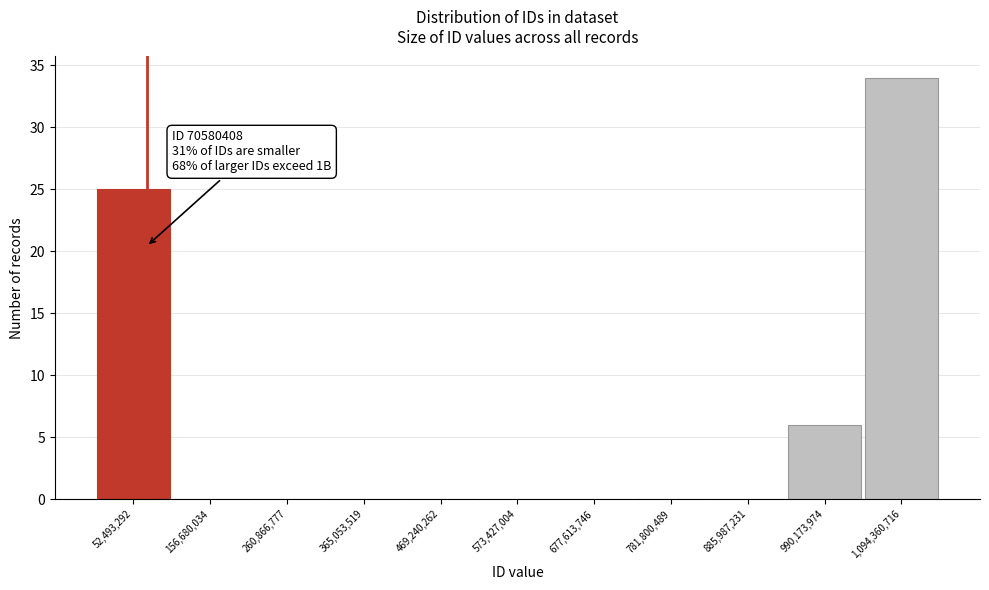

Which range on the x-axis has the tallest bar?

1040000000 to 1140000000